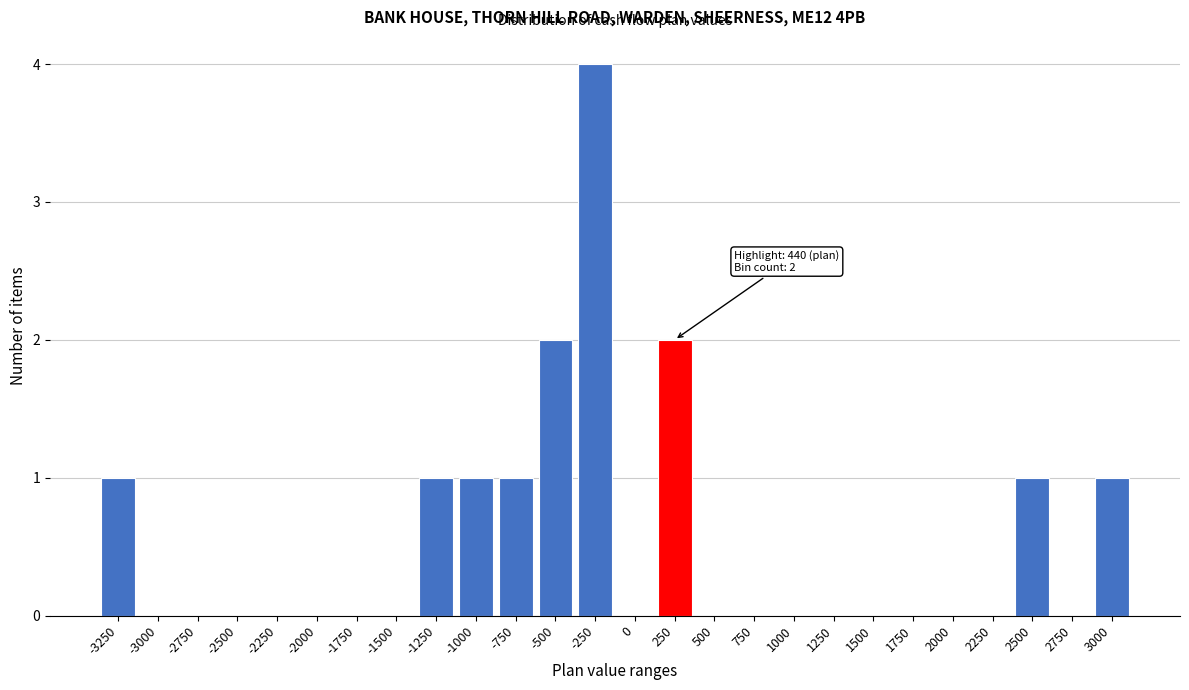

Reading left to right, extract all data points from this chart.

-3250=1	-3000=0	-2750=0	-2500=0	-2250=0	-2000=0	-1750=0	-1500=0	-1250=1	-1000=1	-750=1	-500=2	-250=4	0=0	250=2	500=0	750=0	1000=0	1250=0	1500=0	1750=0	2000=0	2250=0	2500=1	2750=0	3000=1